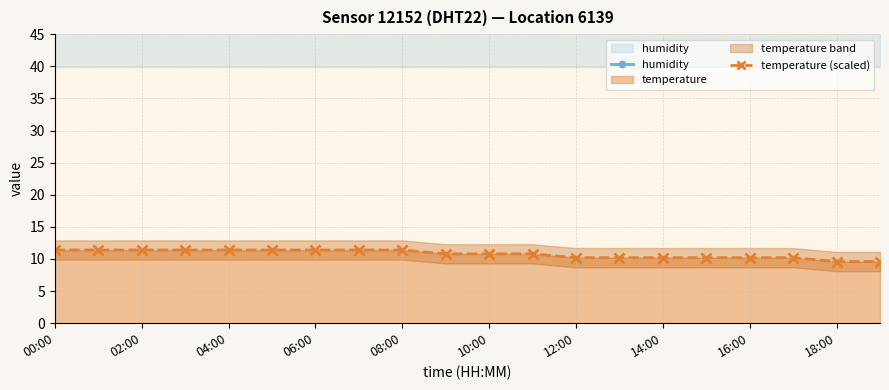

Is it true that temperature (scaled) equals 16.7 at 15?

False